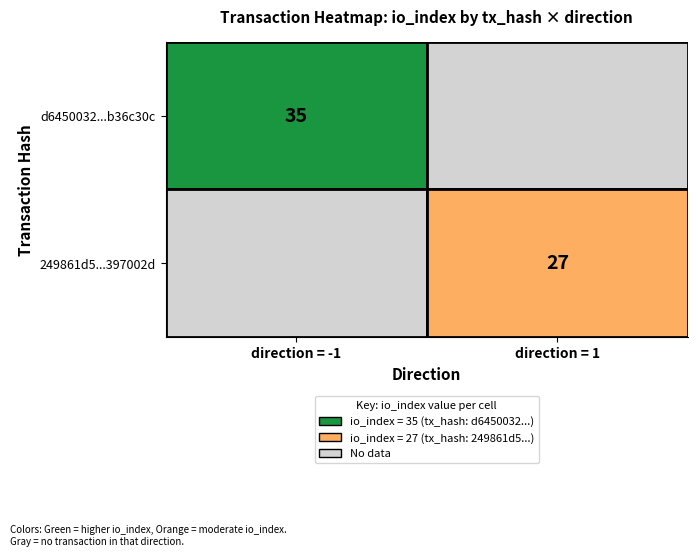

List the series in order of their peak value, lowest first.

249861d5314e5ae62e74991d27964c0e397002d, d6450032f6d1fe2951590db85a31e470b36c30c